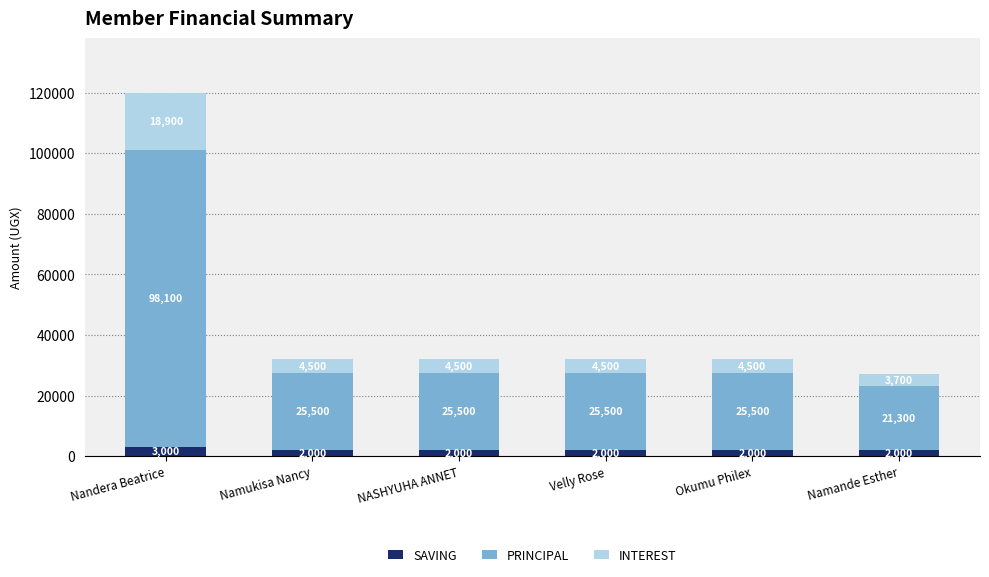

True or false: SAVING has a value of 2000 at Namukisa Nancy.

True